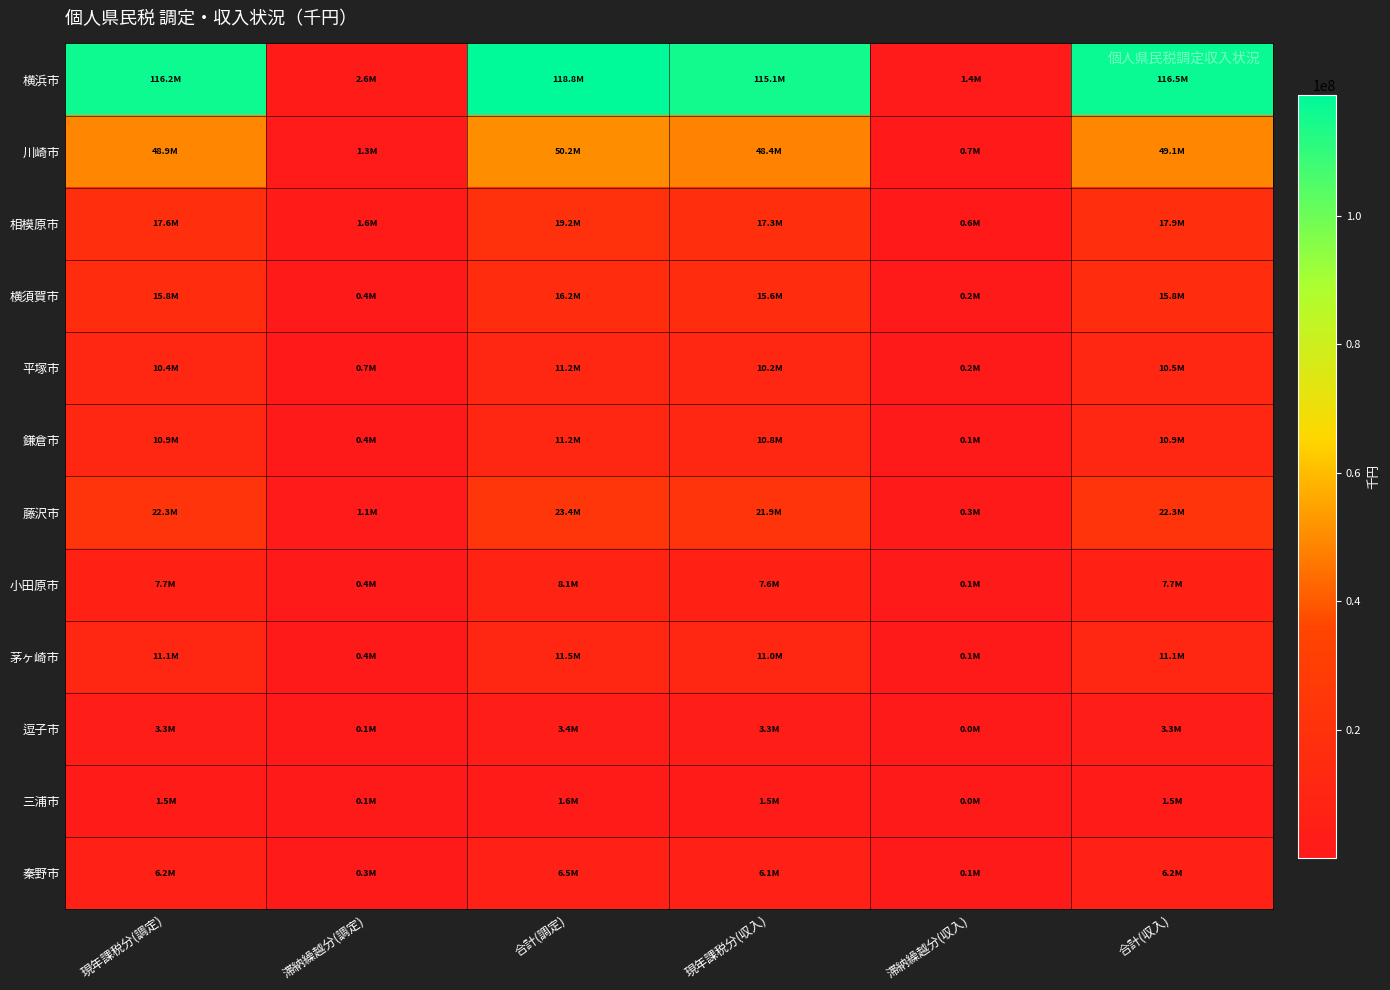

At 合計(収入), list the series in order from largest to smallest.

横浜市, 川崎市, 藤沢市, 相模原市, 横須賀市, 茅ヶ崎市, 鎌倉市, 平塚市, 小田原市, 秦野市, 逗子市, 三浦市